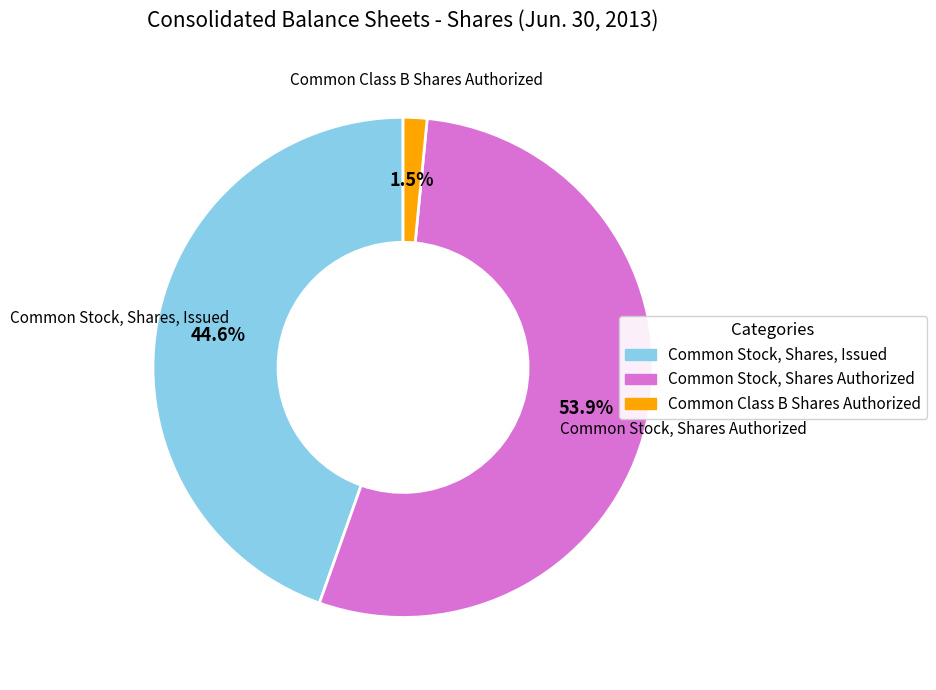

What is the total percentage of Common Stock, Shares, Issued and Common Stock, Shares Authorized?

98.5%